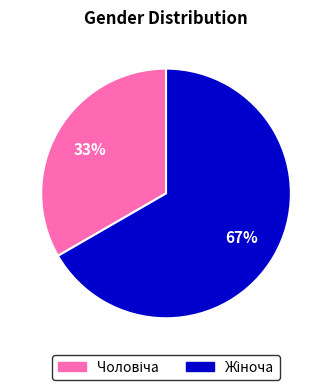

To the nearest percent, what is the average slice percentage?

50%